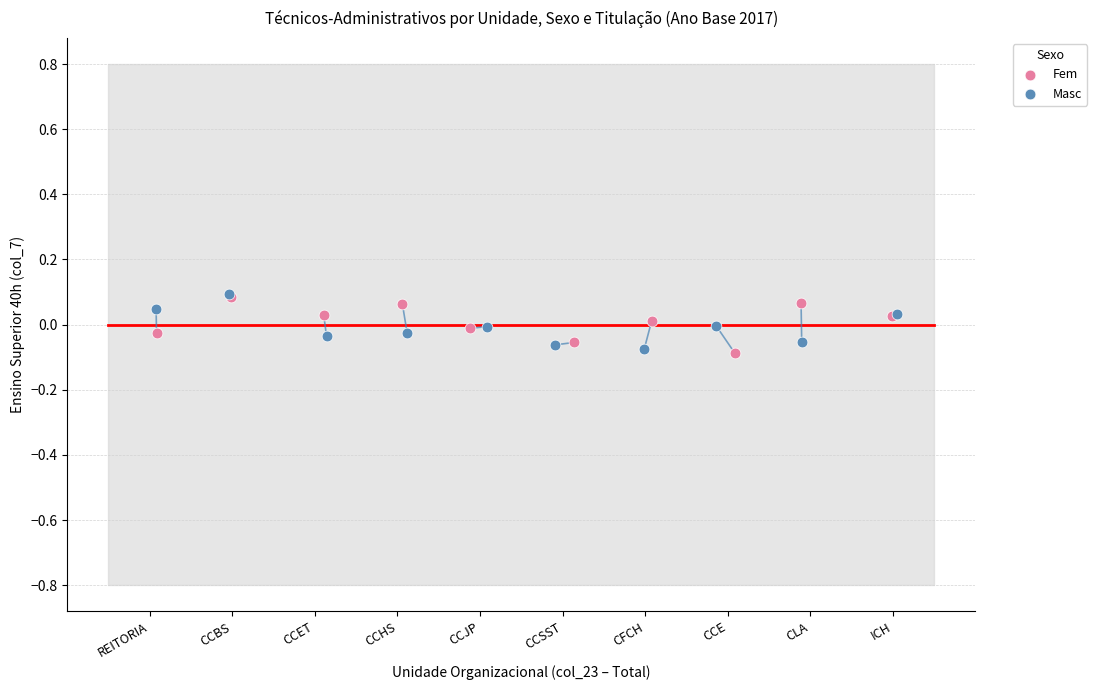

What are all the series names shown in the legend?

Fem, Masc